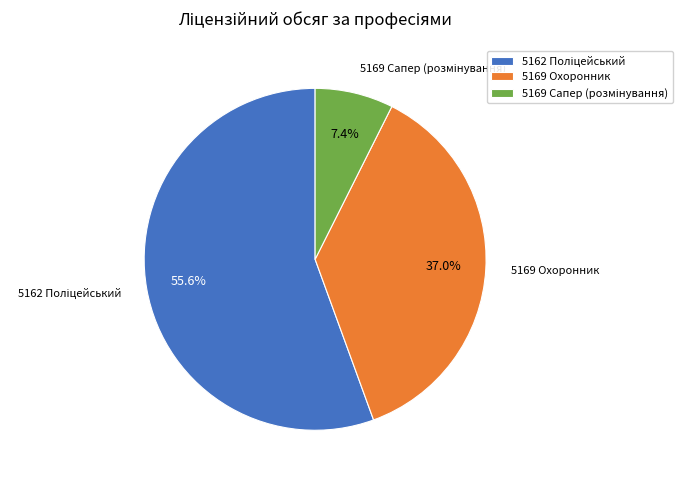

Does 5169 Охоронник represent more than half of the total?

No